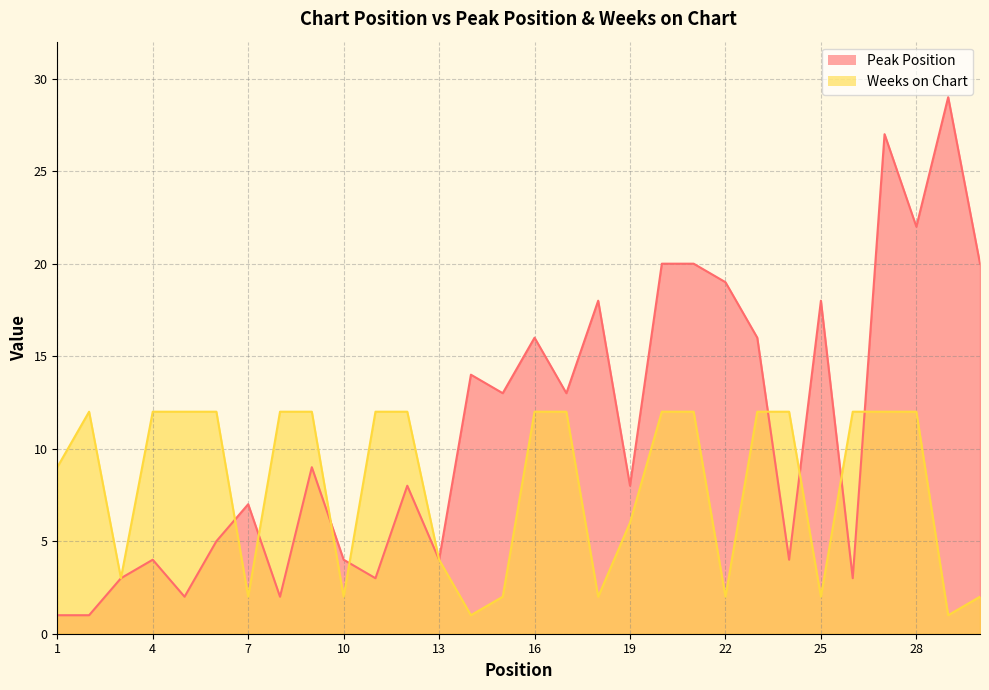

Which series ends up on top after the final intersection of Weeks on Chart and Peak Position?

Peak Position